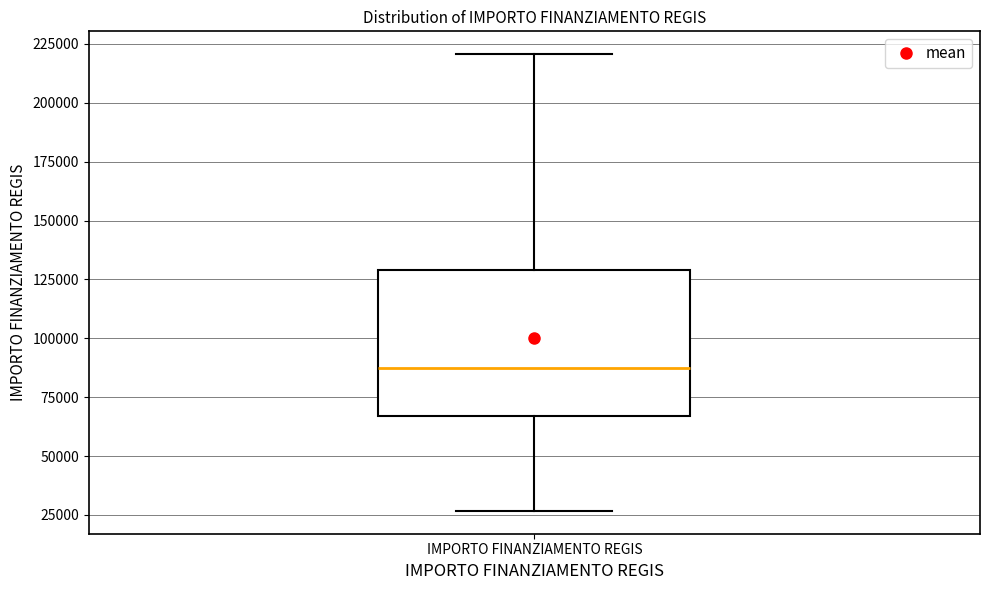

Transcribe this box plot: give where the median line is, the range the box spans, and where the two whiskers end, as read against the y-axis. The values are not printed on the chart, so give them approximately, as read against the axis.

median 85000, box 65000 to 130000, whiskers 25000 to 220000